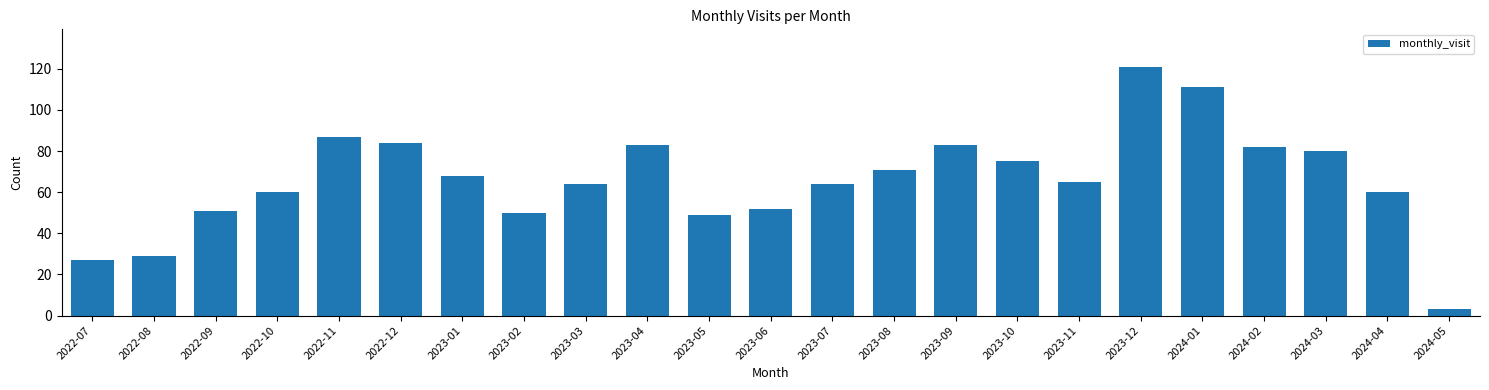

Reading right to left, what are all the values shown in this chart?

2024-05=3	2024-04=60	2024-03=80	2024-02=82	2024-01=111	2023-12=121	2023-11=65	2023-10=75	2023-09=83	2023-08=71	2023-07=64	2023-06=52	2023-05=49	2023-04=83	2023-03=64	2023-02=50	2023-01=68	2022-12=84	2022-11=87	2022-10=60	2022-09=51	2022-08=29	2022-07=27